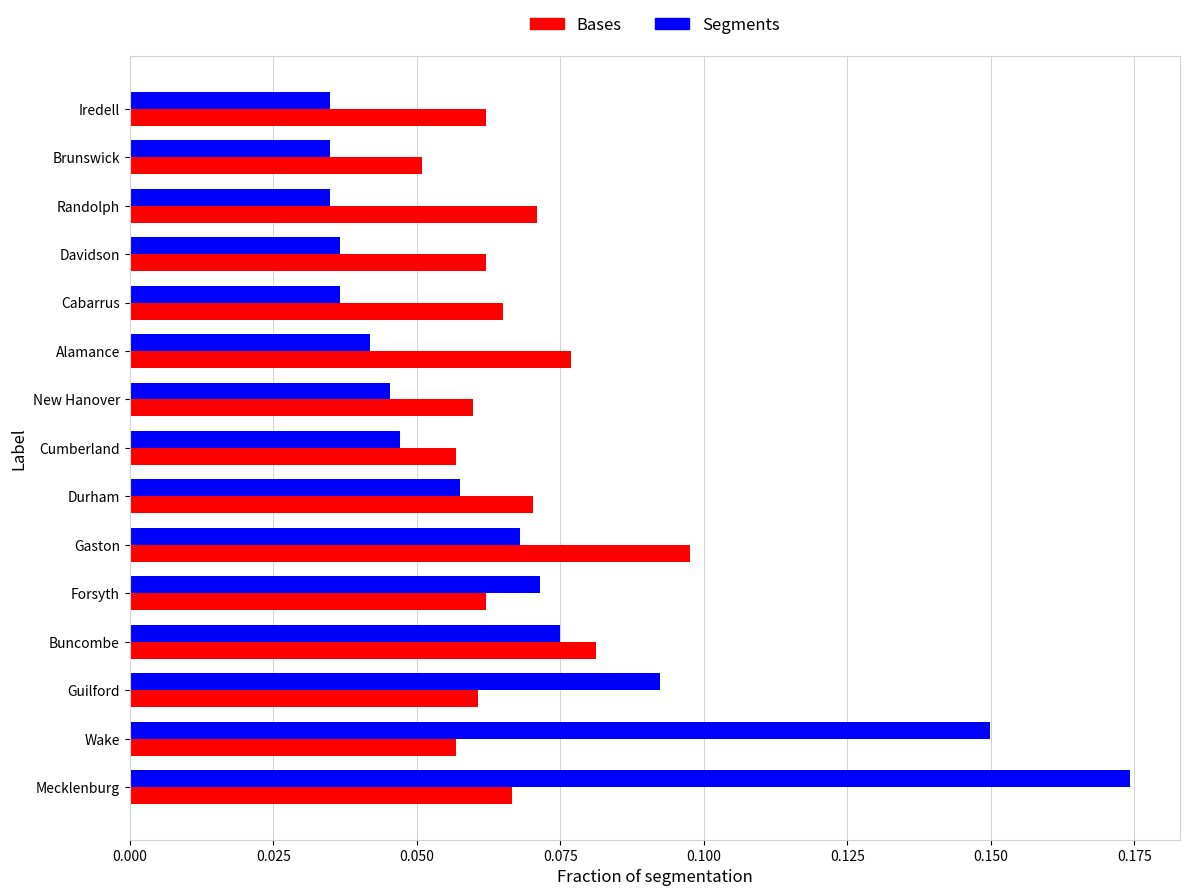

What is the sum of all Bases values?

1.0